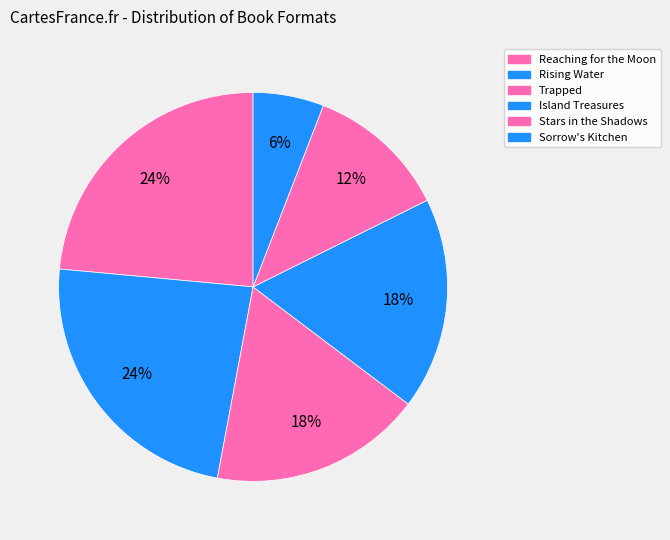

Count the number of slices in the pie.

6